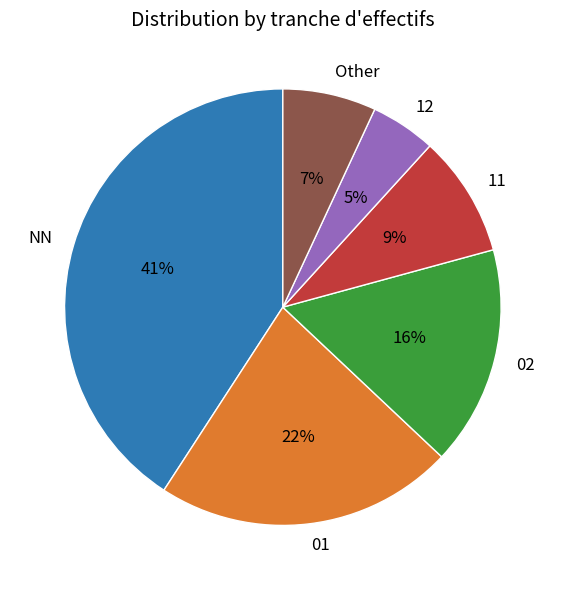

The Other slice represents 7% of the pie. True or false?

True